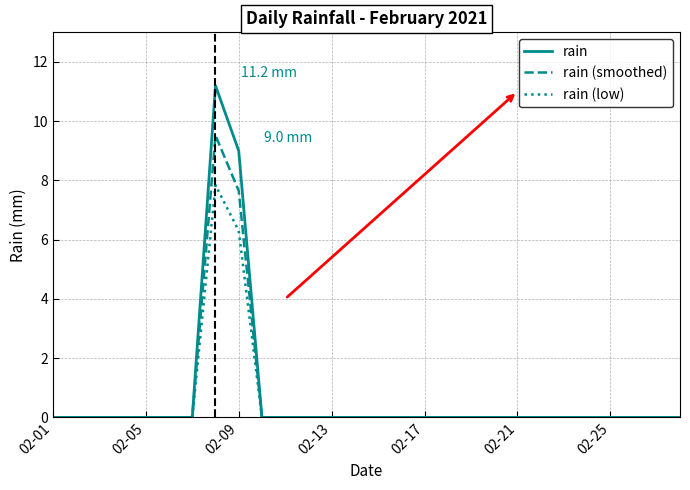

Which series has the widest spread of values?

rain